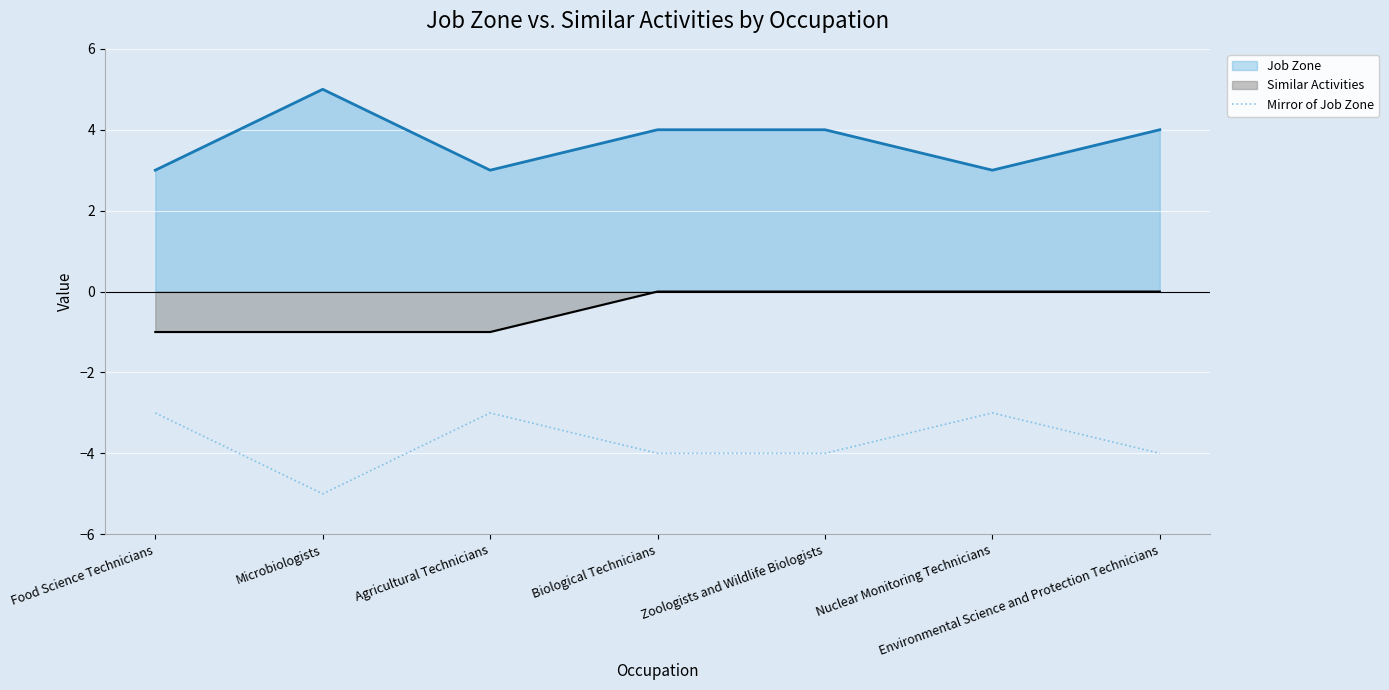

How many values are between -4 and -3?

6